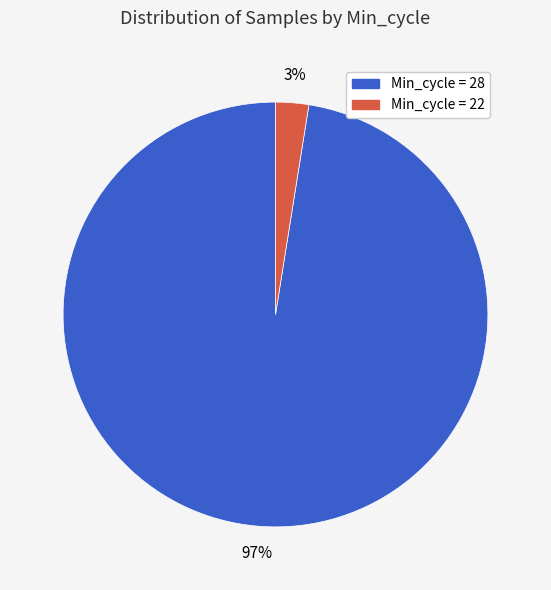

How many slices are in this pie chart?

2